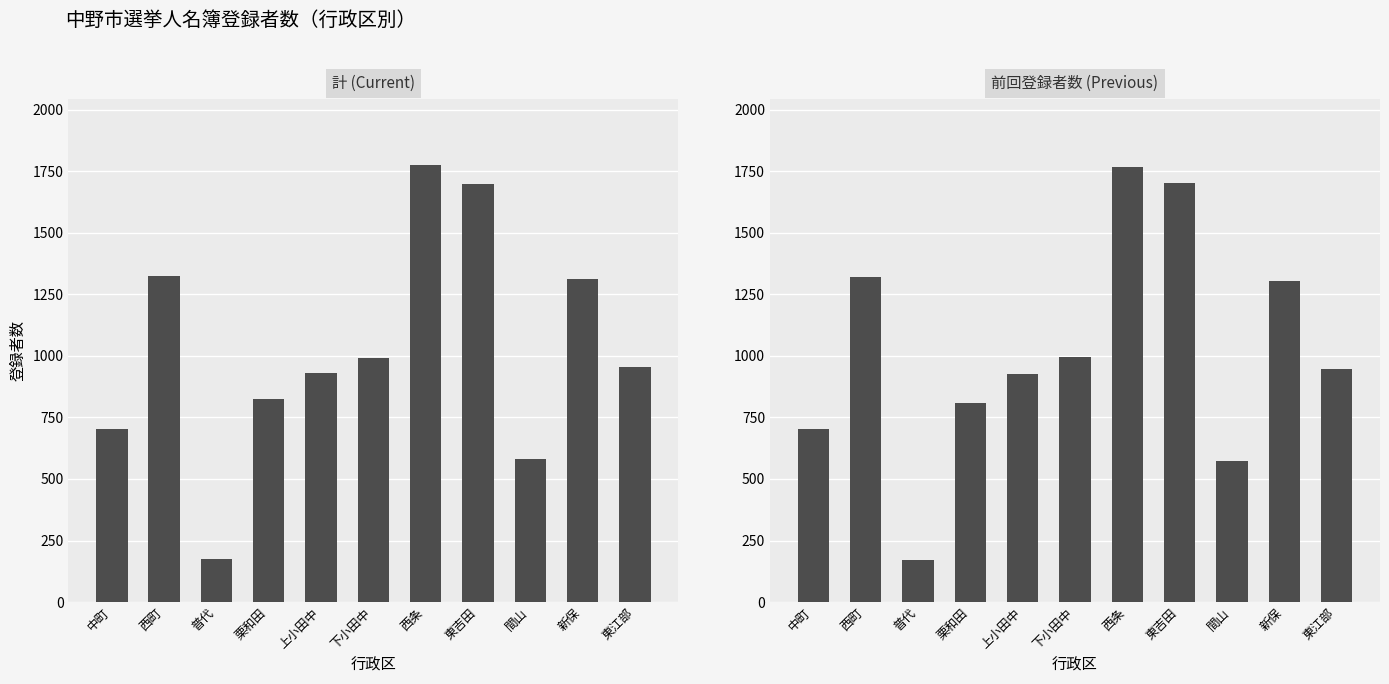

What is the sum of all 計 (Current) values?

11268